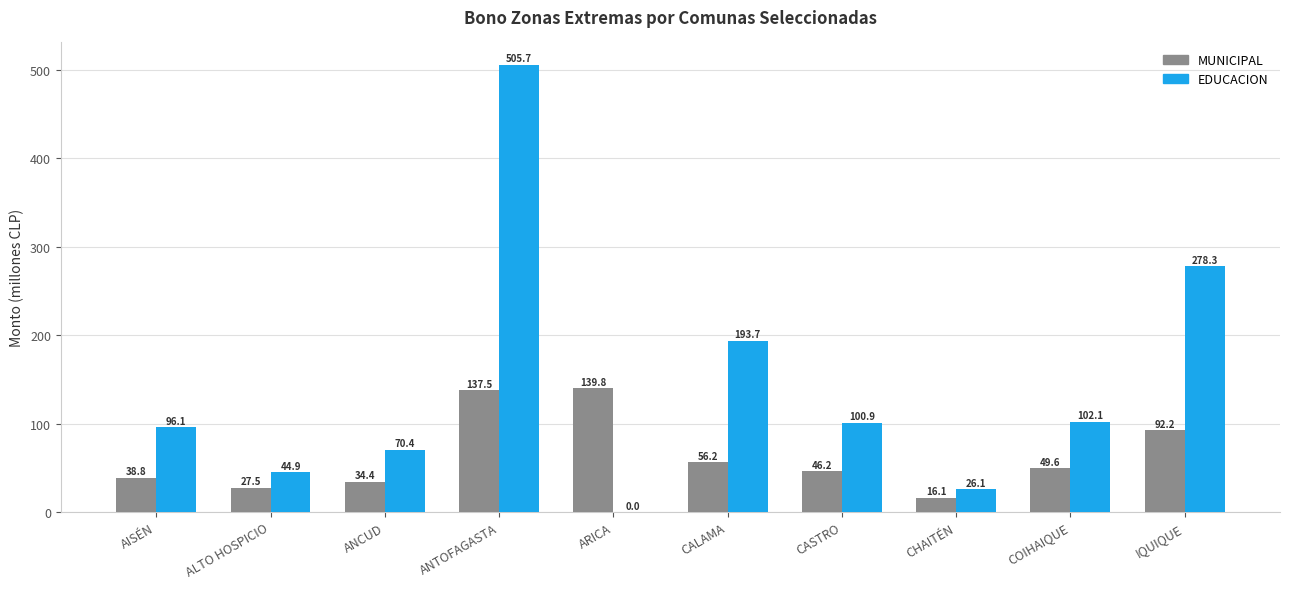

How many series are shown in this chart?

2